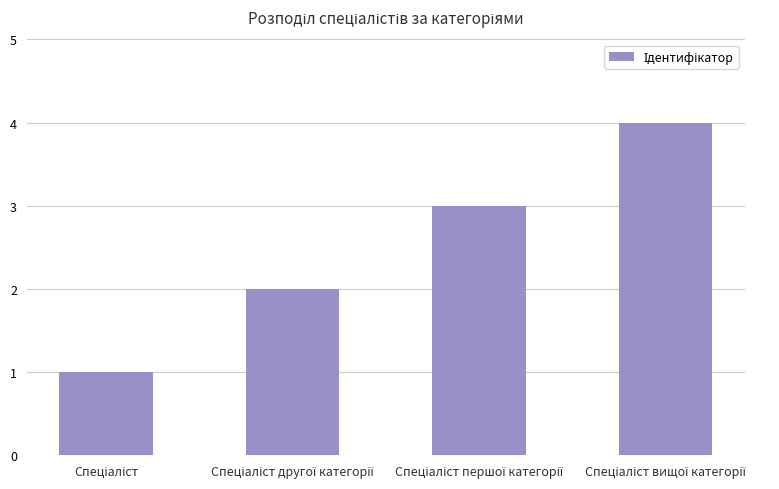

Reading right to left, extract all data points from this chart.

4	3	2	1